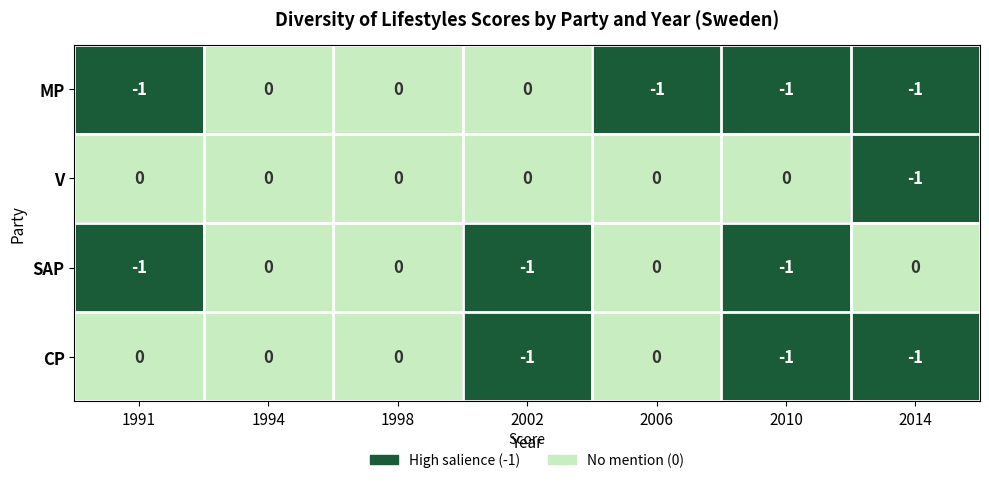

Is it true that SAP equals 0 at 2014?

True